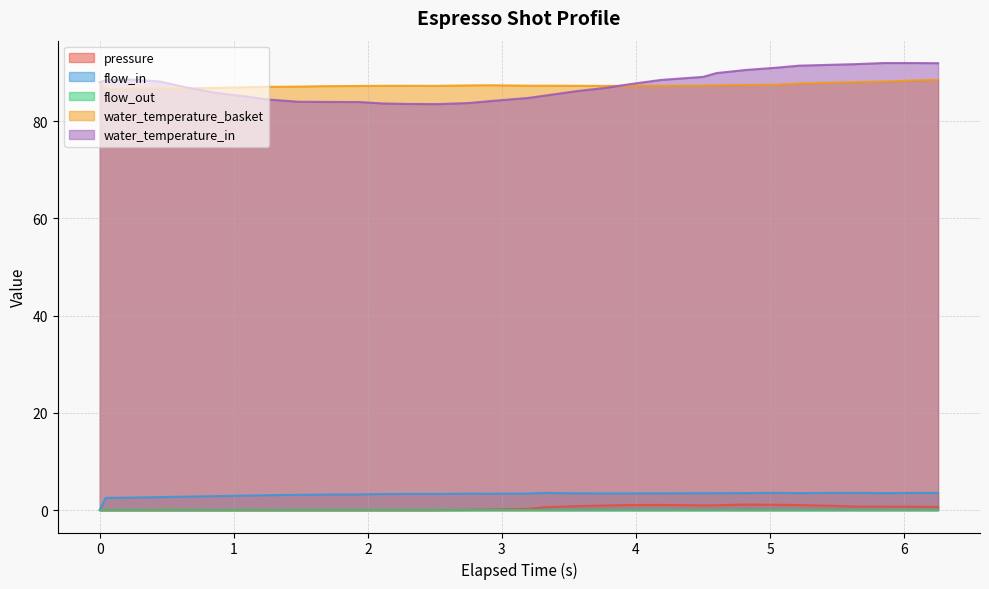

True or false: water_temperature_in and flow_in cross at least once.

False